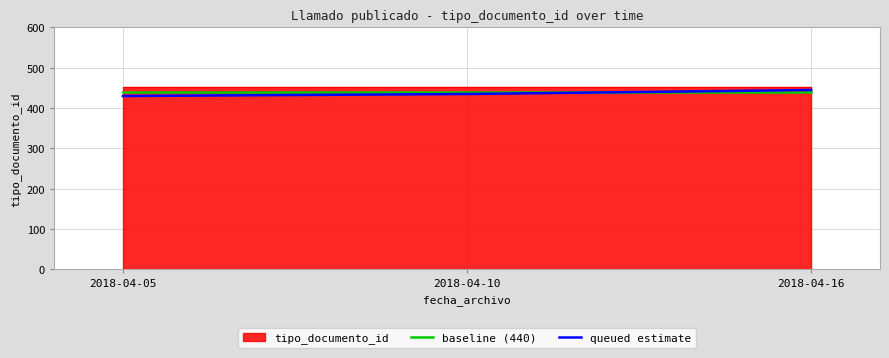

What is the minimum value shown in the chart?

430